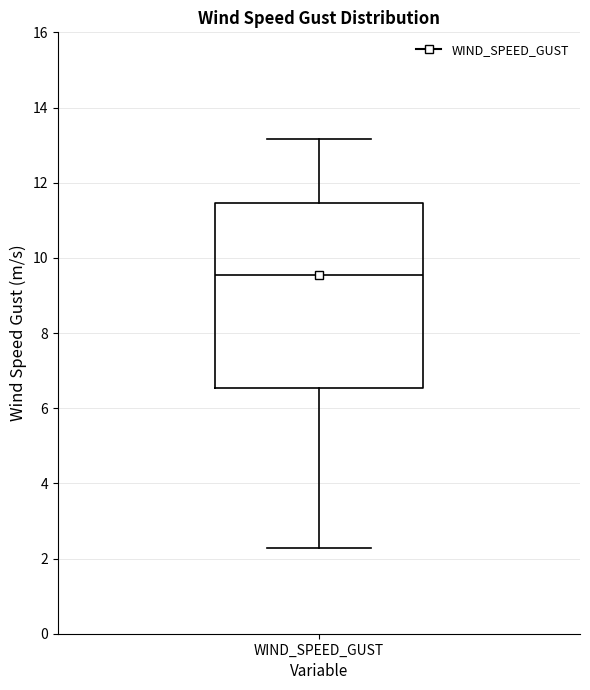

Where does the upper whisker of the box for WIND_SPEED_GUST end on the y-axis? The values are not printed on the chart, so give them approximately, as read against the axis.

13.2